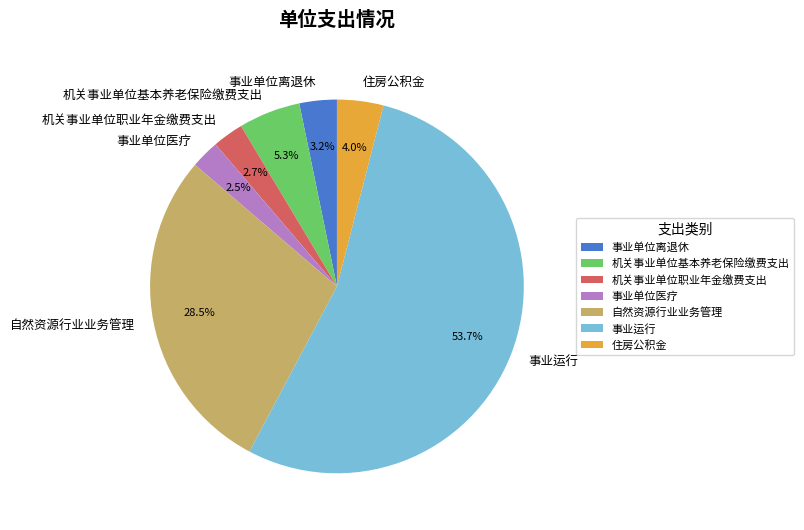

Which has a higher value, 自然资源行业业务管理 or 住房公积金?

自然资源行业业务管理